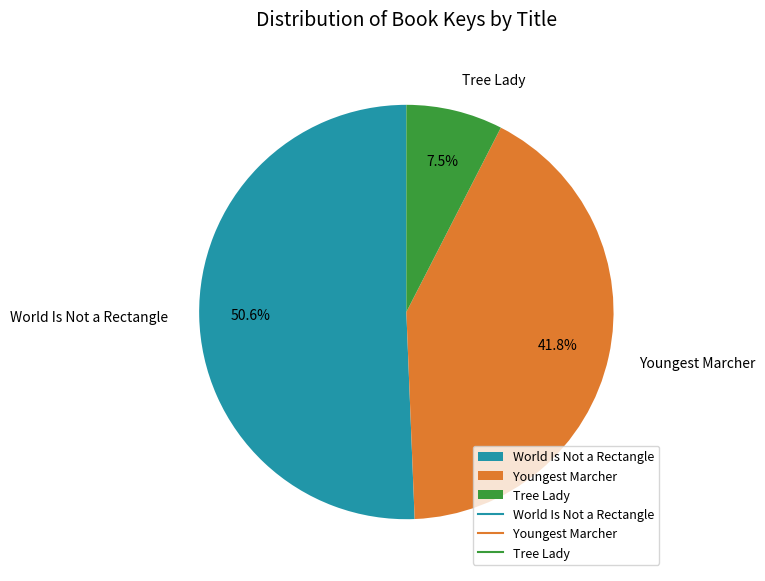

Between Tree Lady and World Is Not a Rectangle, which is larger?

World Is Not a Rectangle